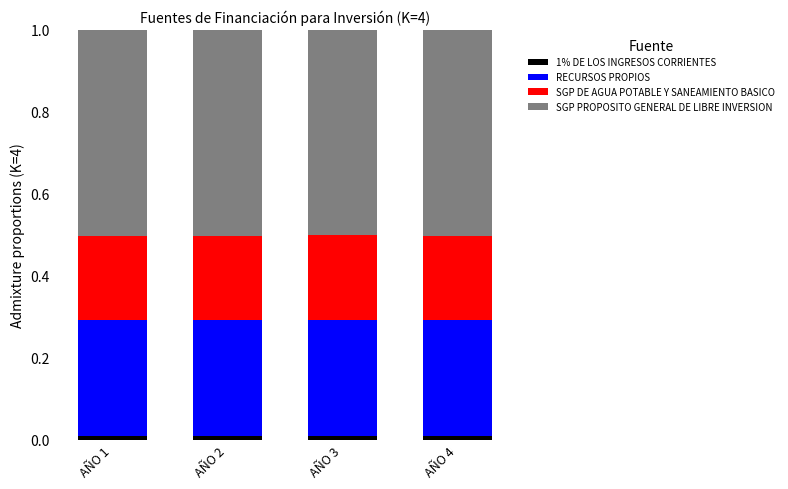

List the series in order of their overall mean, highest first.

SGP PROPOSITO GENERAL DE LIBRE INVERSION, RECURSOS PROPIOS, SGP DE AGUA POTABLE Y SANEAMIENTO BASICO, 1% DE LOS INGRESOS CORRIENTES